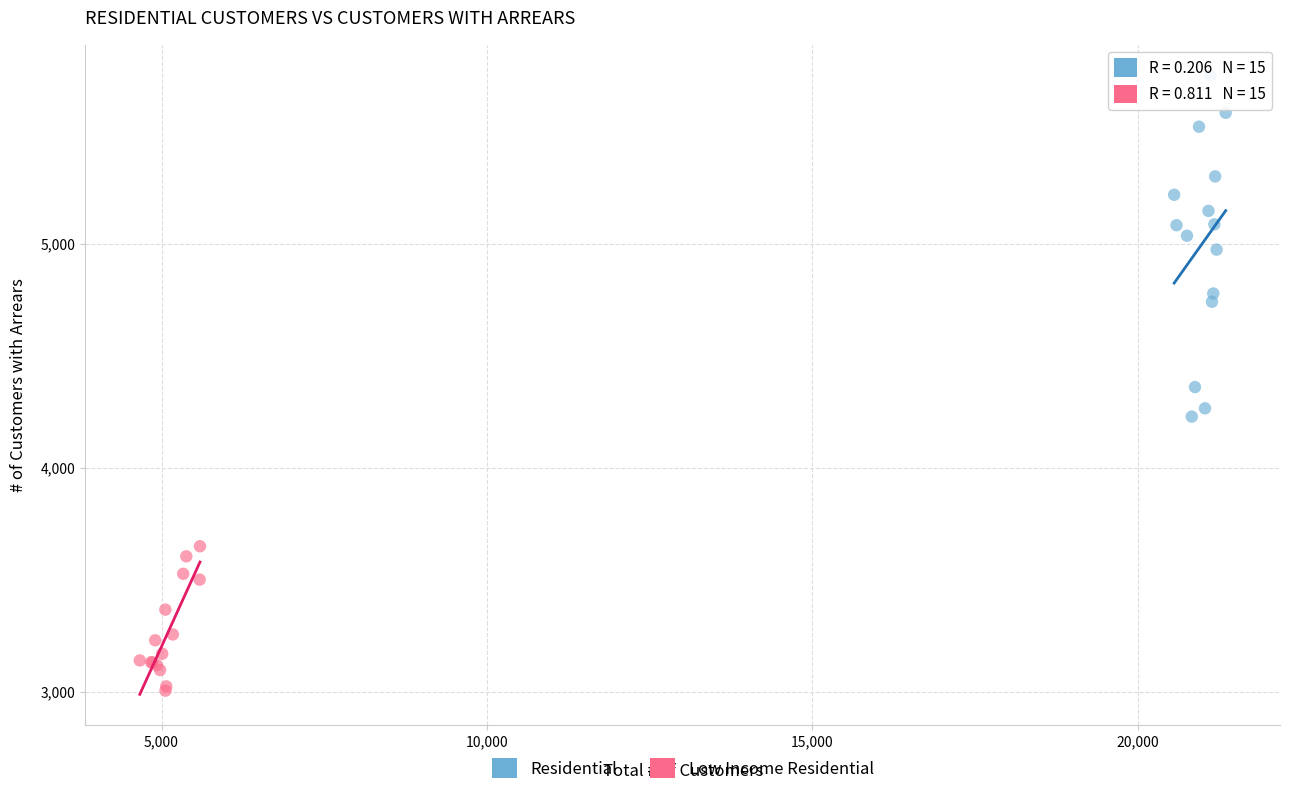

What are all the series names shown in the legend?

Residential, Low Income Residential